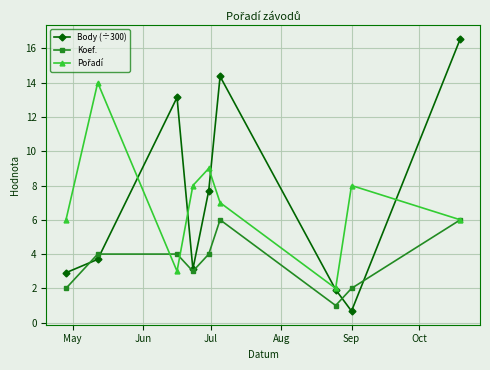

True or false: Koef. has more than 0 points higher than both neighbors.

True